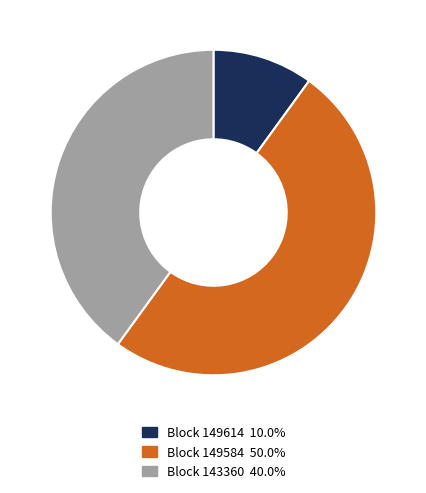

Is the sum of Block 149584 50.0% and Block 149614 10.0% greater than half?

Yes